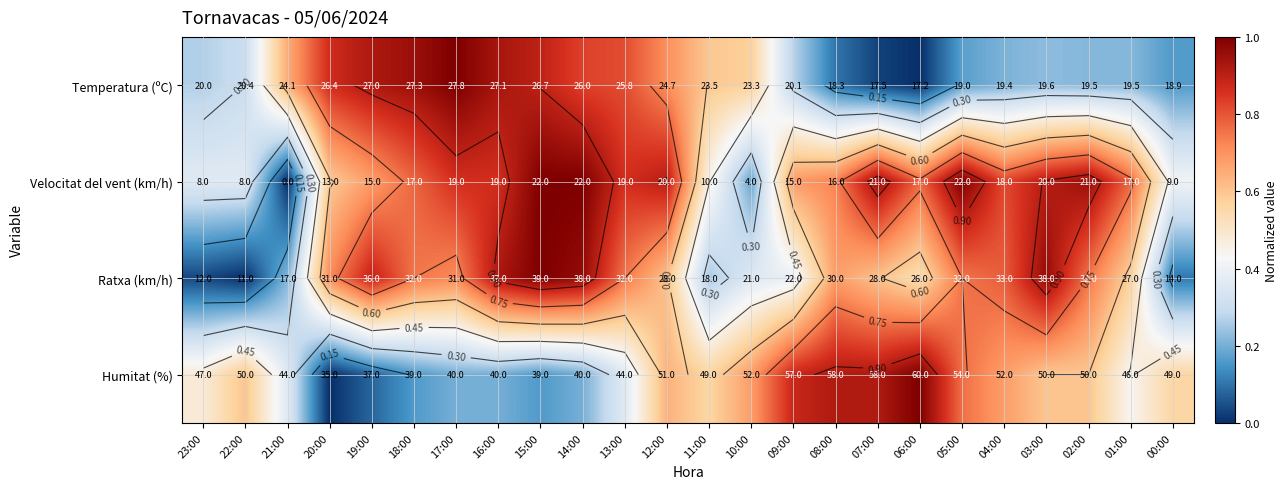

Is it true that Temperatura (ºC) equals 0.1 at 04:00?

False